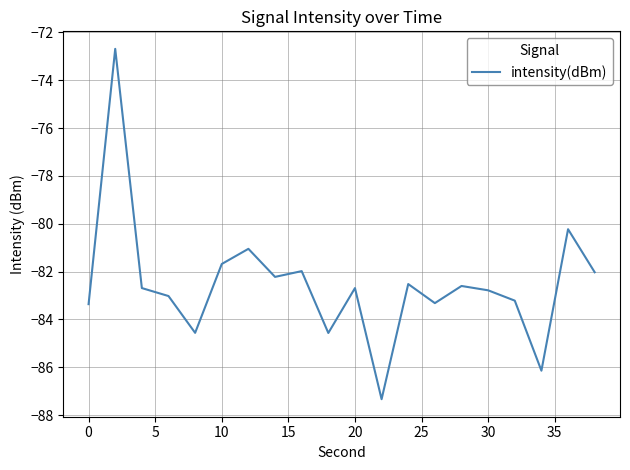

What is the smallest value displayed?

-87.3